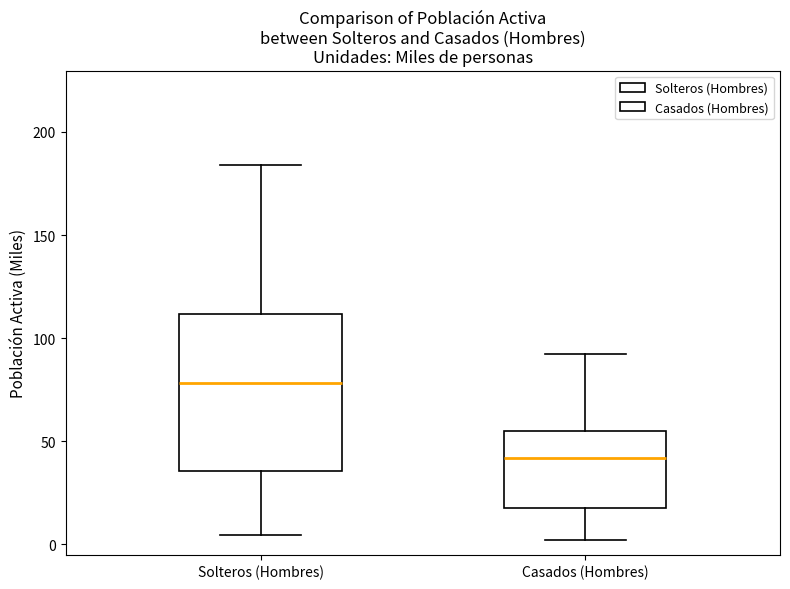

Reading left to right, transcribe this box plot: for each box, give where its median line is, the range the box spans, and where its two whiskers end, as read against the y-axis. The values are not printed on the chart, so give them approximately, as read against the axis.

Solteros (Hombres): median 80, box 35 to 110, whiskers 5 to 185
Casados (Hombres): median 40, box 20 to 55, whiskers 0 to 90